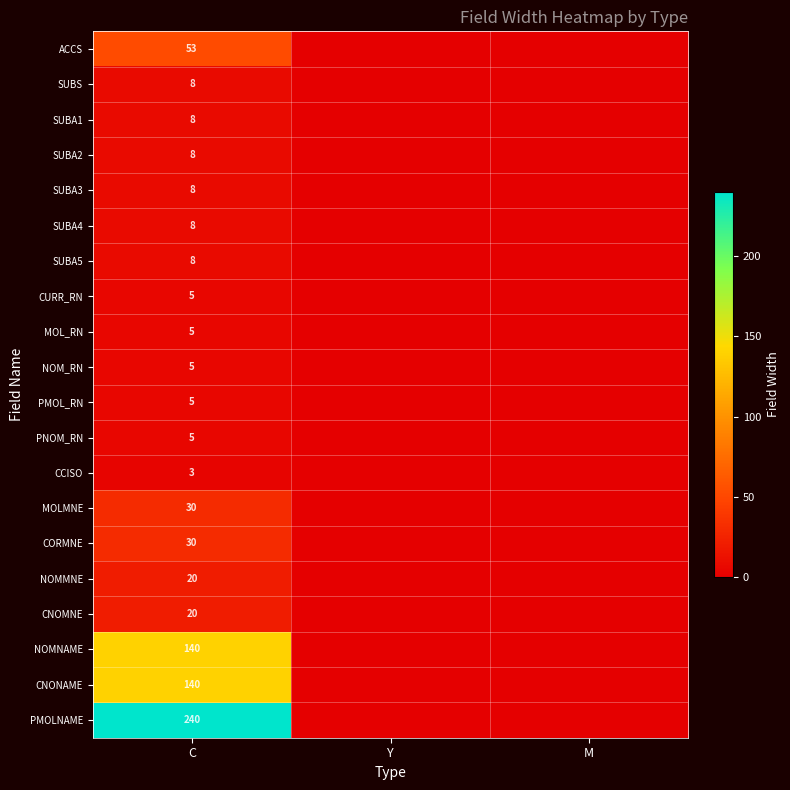

True or false: CNOMNE has a value of 35 at C.

False